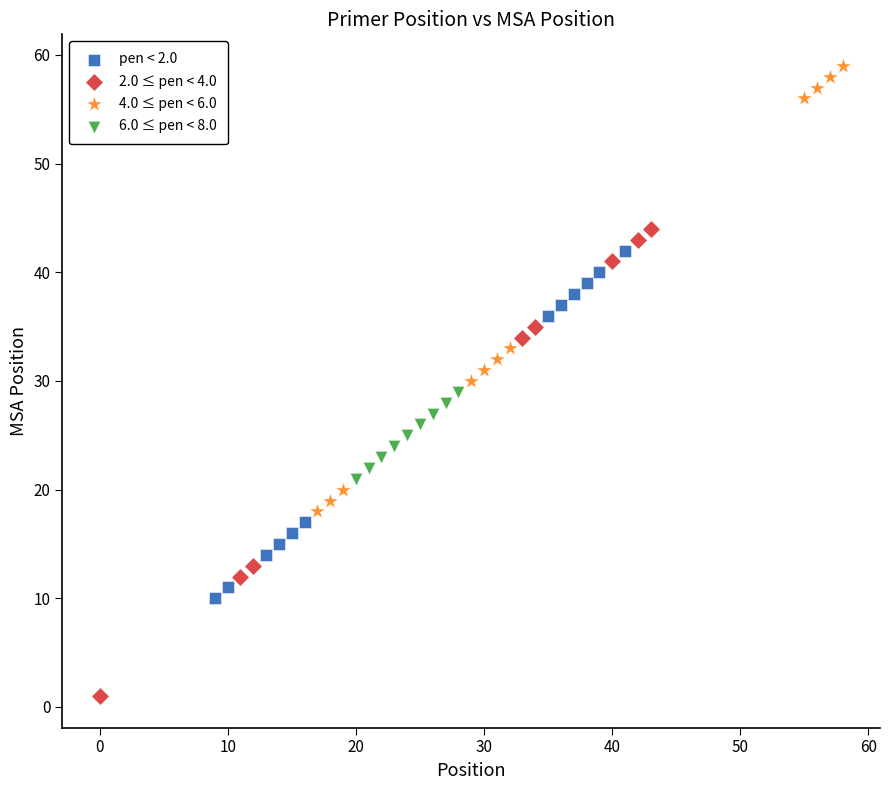

Which series contains the lowest Y value?

2.0 ≤ pen < 4.0